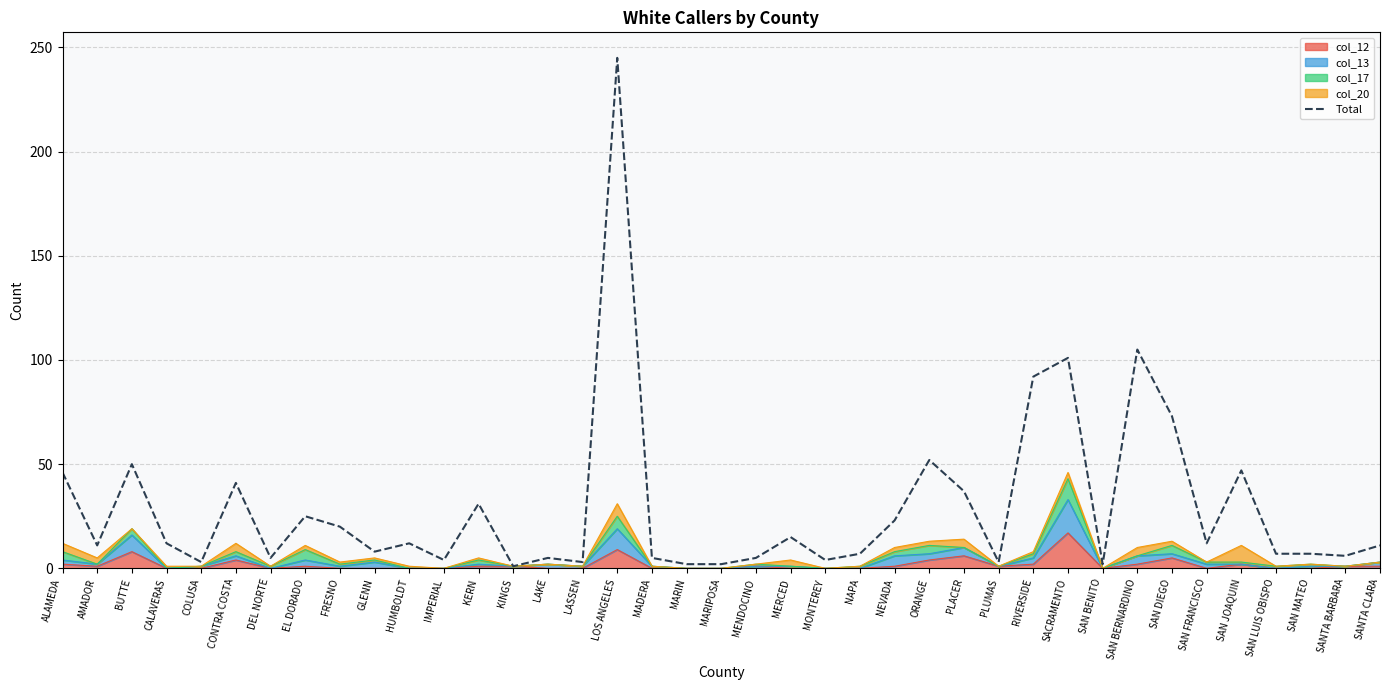

List the labels in order of value, largest first.

LOS ANGELES, SAN BERNARDINO, SACRAMENTO, RIVERSIDE, SAN DIEGO, ORANGE, BUTTE, SAN JOAQUIN, ALAMEDA, CONTRA COSTA, PLACER, KERN, EL DORADO, NEVADA, FRESNO, MERCED, CALAVERAS, HUMBOLDT, SAN FRANCISCO, AMADOR, SANTA CLARA, GLENN, NAPA, SAN LUIS OBISPO, SAN MATEO, SANTA BARBARA, DEL NORTE, LAKE, MADERA, MENDOCINO, IMPERIAL, MONTEREY, COLUSA, LASSEN, PLUMAS, MARIN, MARIPOSA, SAN BENITO, KINGS